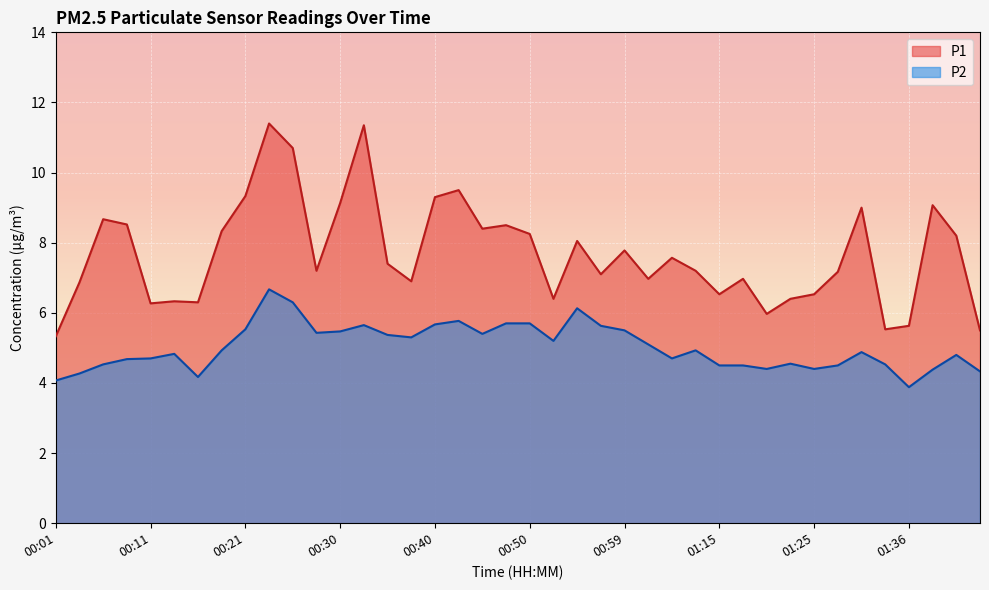

Reading right to left, list all the values displayed in this chart.

P1: 01:43=5.5	01:41=8.2	01:38=9.1	01:36=5.6	01:33=5.5	01:31=9.0	01:28=7.2	01:25=6.5	01:23=6.4	01:20=6.0	01:18=7.0	01:15=6.5	01:10=7.2	01:04=7.6	01:02=7.0	00:59=7.8	00:57=7.1	00:55=8.1	00:52=6.4	00:50=8.2	00:47=8.5	00:45=8.4	00:42=9.5	00:40=9.3	00:38=6.9	00:35=7.4	00:33=11.3	00:30=9.1	00:28=7.2	00:25=10.7	00:23=11.4	00:21=9.3	00:18=8.3	00:16=6.3	00:13=6.3	00:11=6.3	00:08=8.5	00:06=8.7	00:04=6.9	00:01=5.3
P2: 01:43=4.3	01:41=4.8	01:38=4.4	01:36=3.9	01:33=4.5	01:31=4.9	01:28=4.5	01:25=4.4	01:23=4.5	01:20=4.4	01:18=4.5	01:15=4.5	01:10=4.9	01:04=4.7	01:02=5.1	00:59=5.5	00:57=5.6	00:55=6.1	00:52=5.2	00:50=5.7	00:47=5.7	00:45=5.4	00:42=5.8	00:40=5.7	00:38=5.3	00:35=5.4	00:33=5.7	00:30=5.5	00:28=5.4	00:25=6.3	00:23=6.7	00:21=5.5	00:18=4.9	00:16=4.2	00:13=4.8	00:11=4.7	00:08=4.7	00:06=4.5	00:04=4.3	00:01=4.1